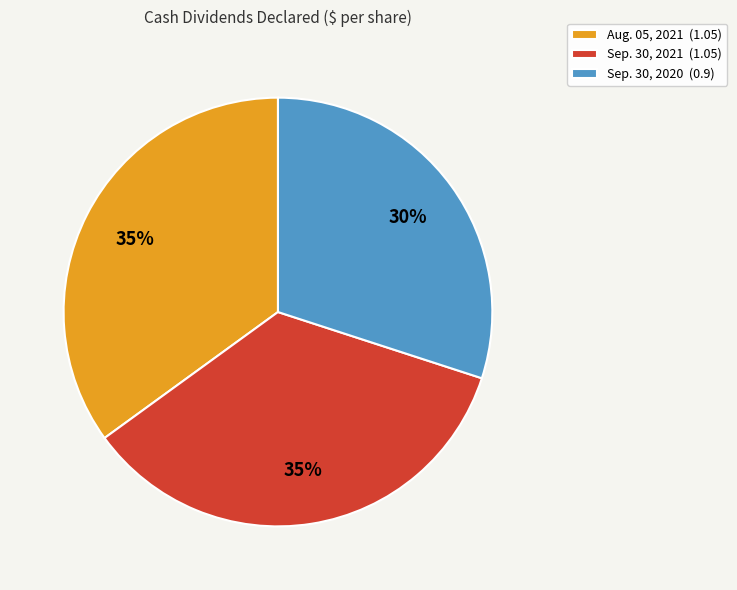

What is the ratio of the value at Sep. 30, 2020 (0.9) to the value at Sep. 30, 2021 (1.05)?

0.9